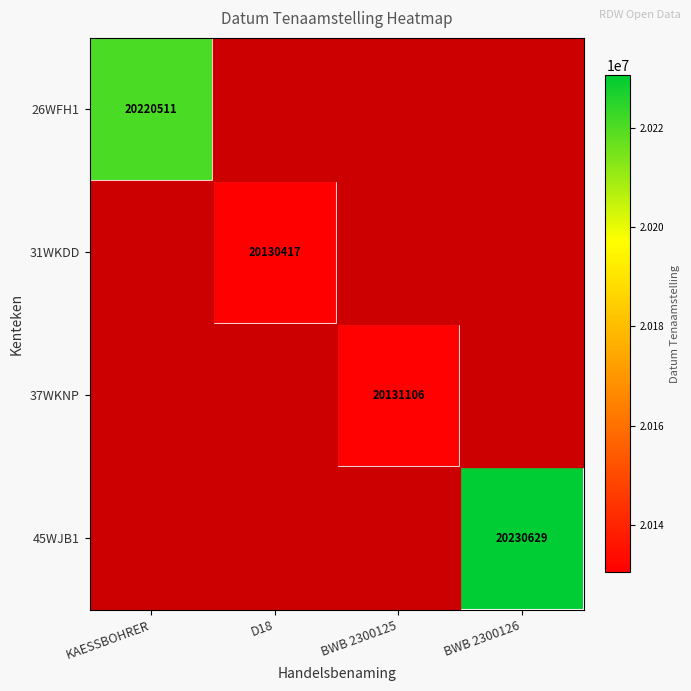

What is the maximum value shown in the chart?

20230629.0